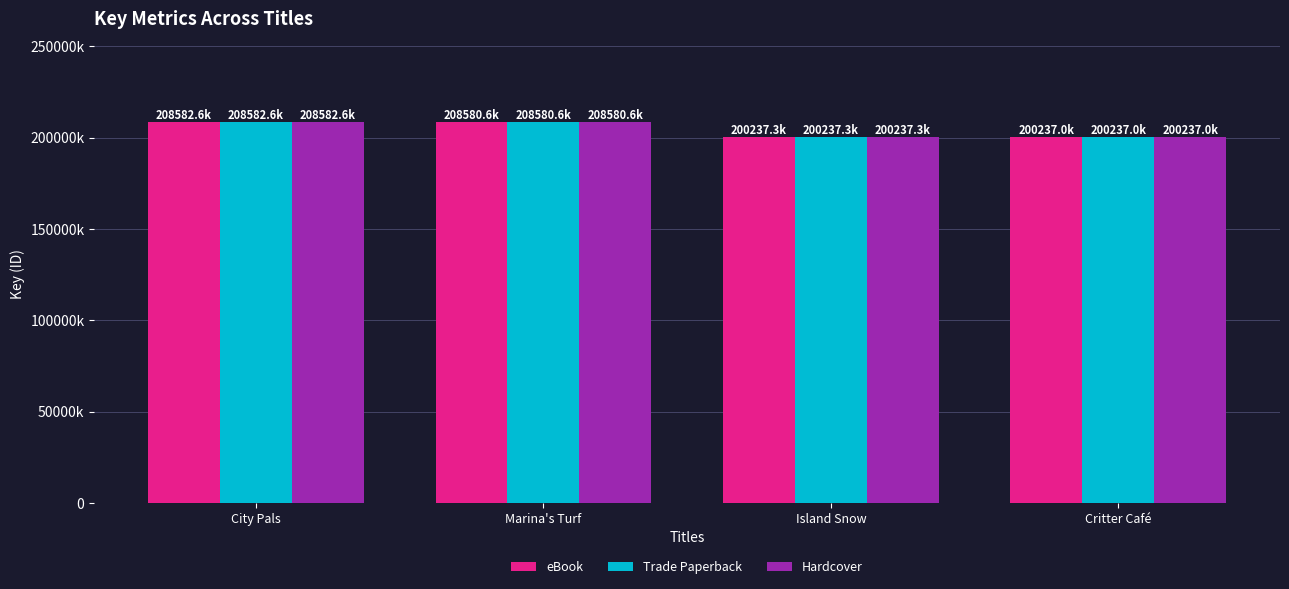

True or false: Trade Paperback has a value of 200237318 at Island Snow.

True